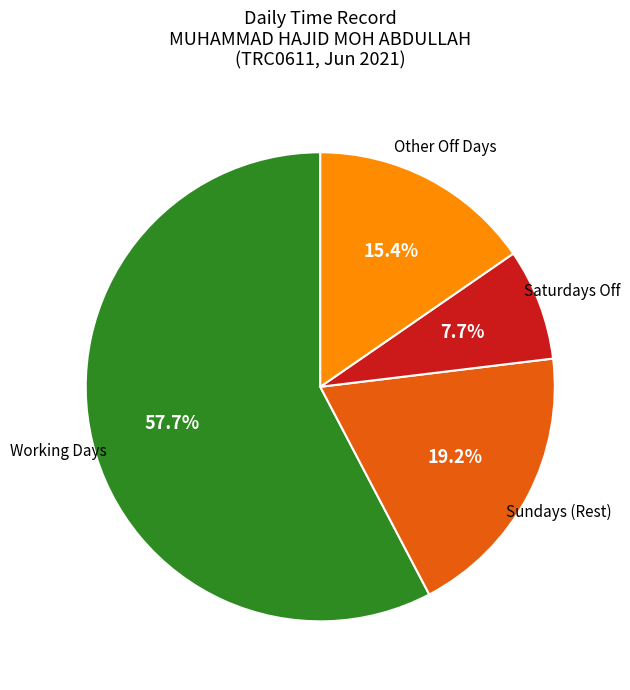

To the nearest percent, what is the average slice percentage?

25%